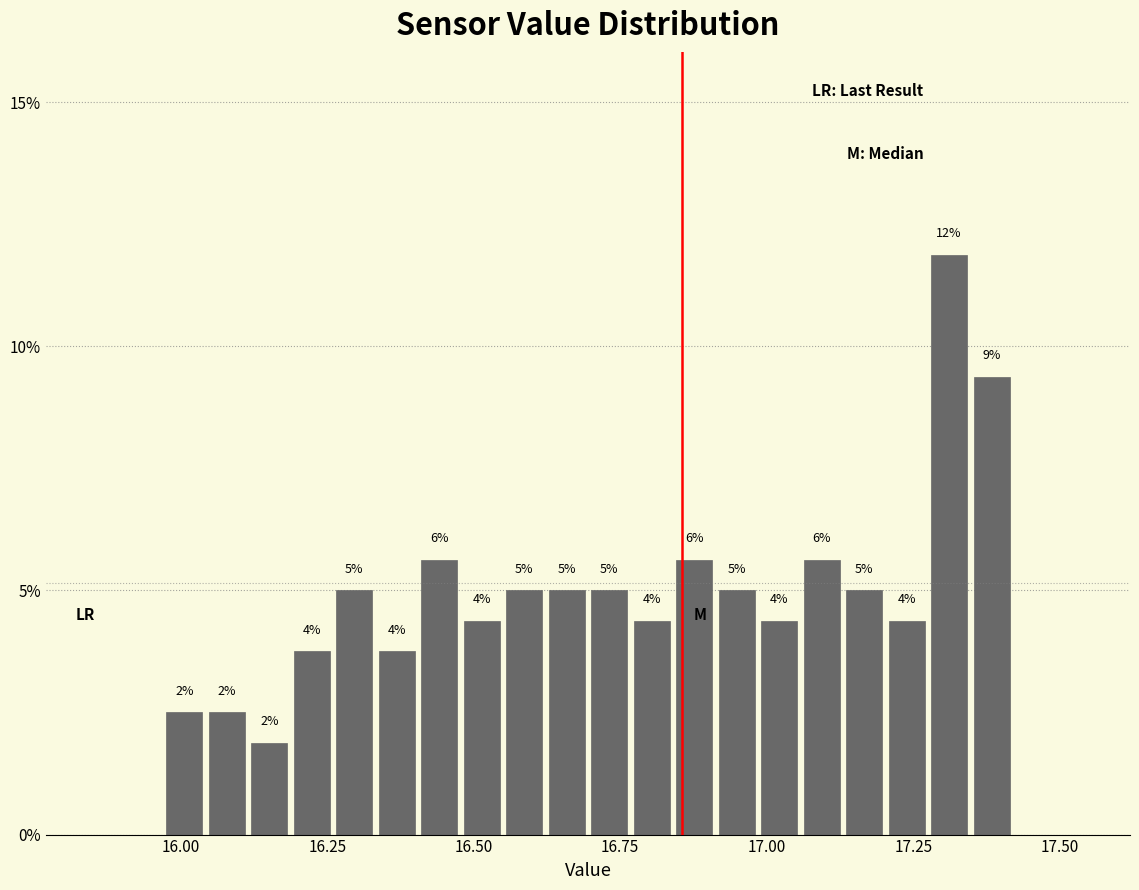

Around what value on the x-axis is the tallest bar? Give the approximate position of its centre, as read against the axis.

17.30